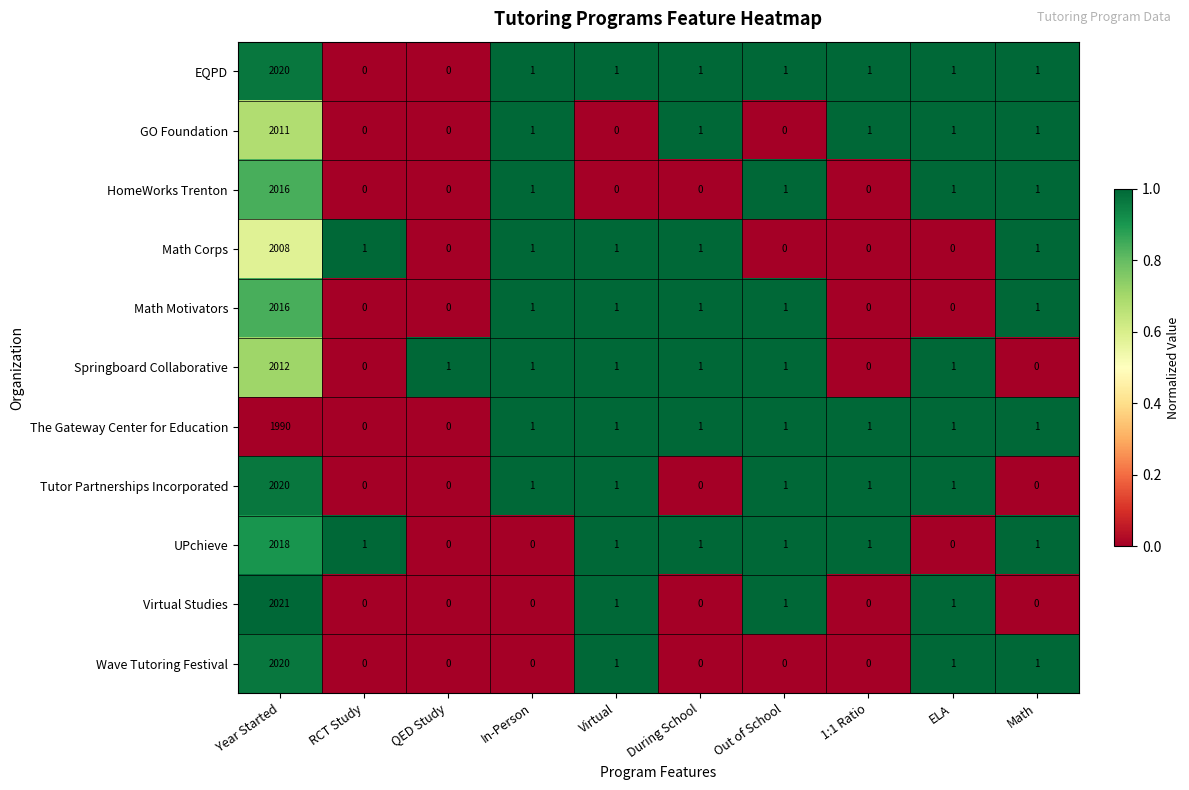

Where does the GO Foundation series first go above 1?

Year Started